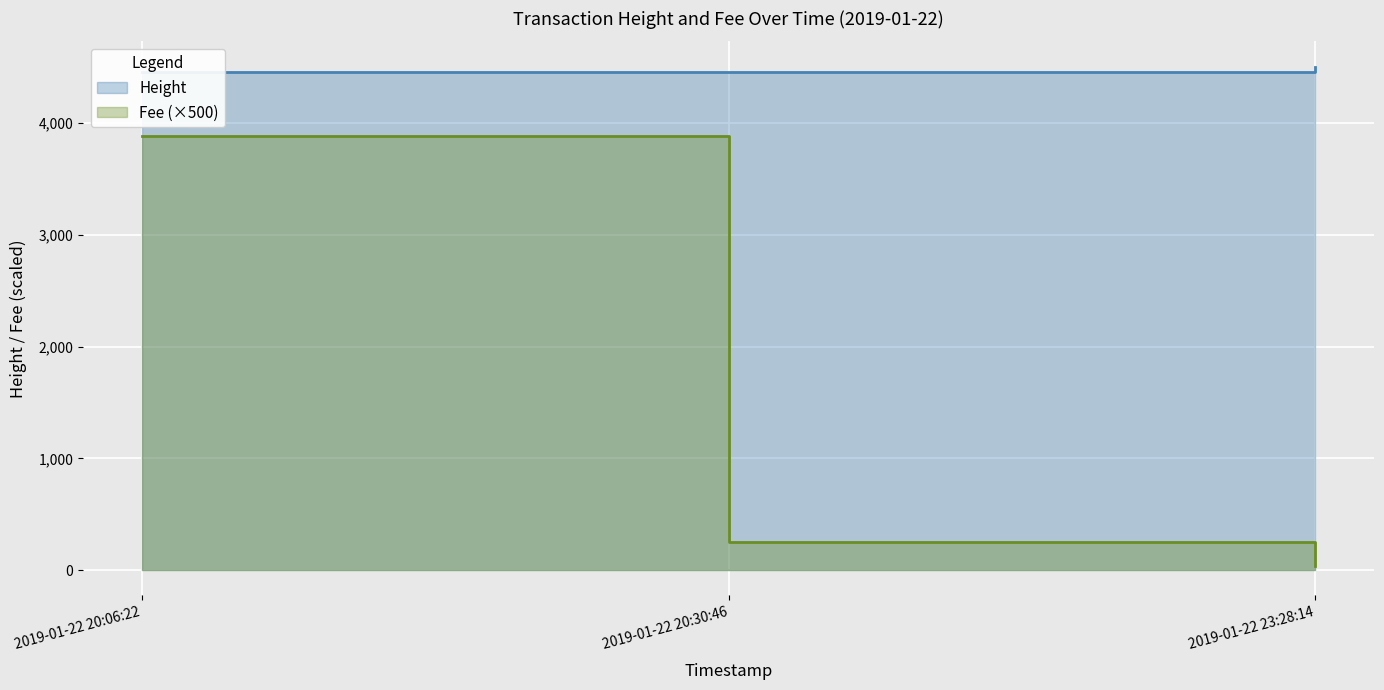

How many values in the Height series exceed 4459?

1